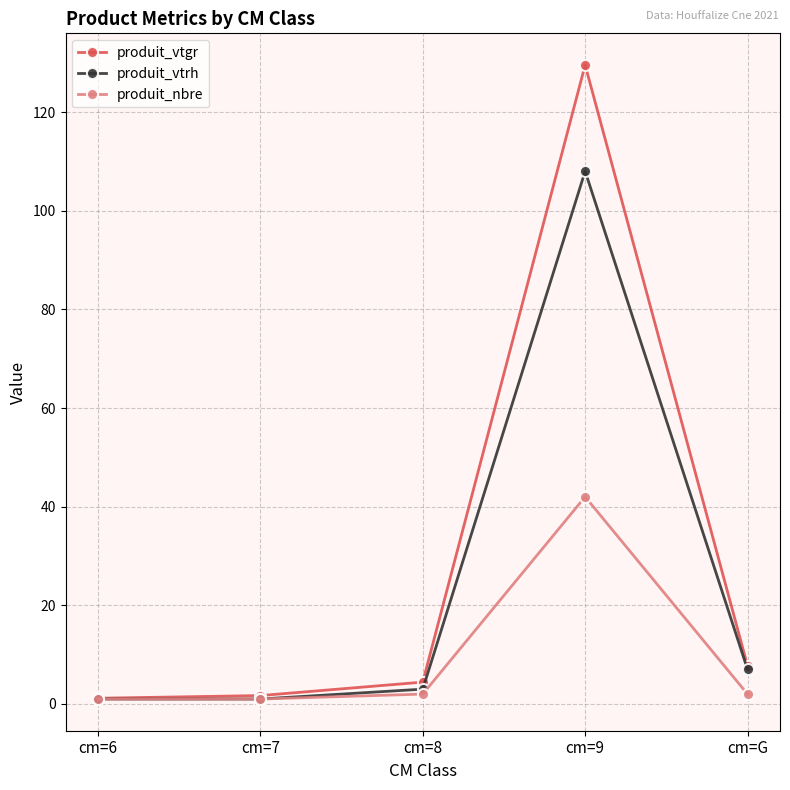

Which category has the highest value in the produit_nbre series?

cm=9